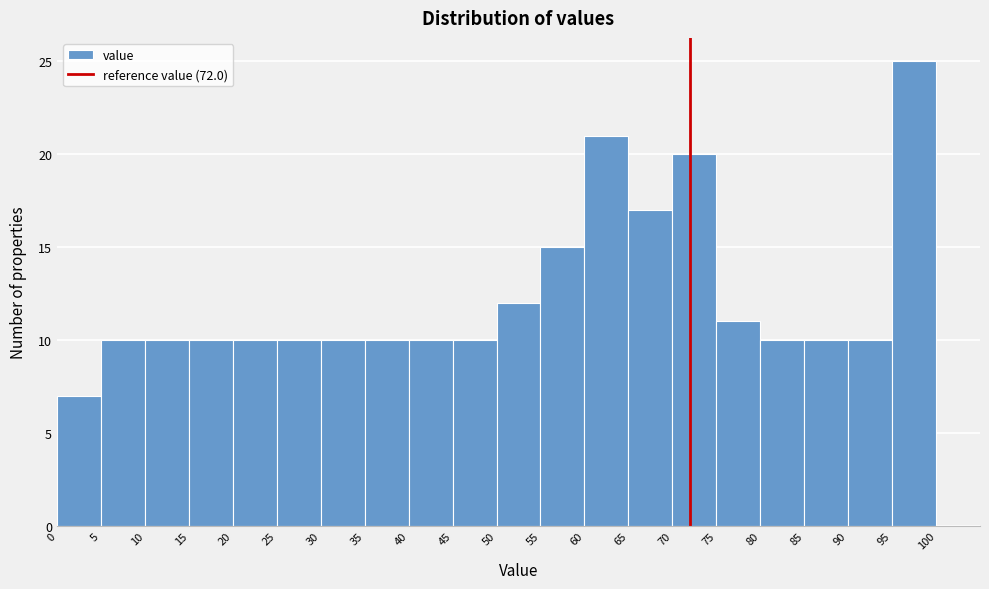

Reading left to right, list every bar in this chart as the range it spans on the x-axis followed by its height. The values are not printed on the chart, so give them approximately, as read against the axis.

0 to 5: 7
5 to 10: 10
10 to 15: 10
15 to 20: 10
20 to 25: 10
25 to 30: 10
30 to 35: 10
35 to 40: 10
40 to 45: 10
45 to 50: 10
50 to 55: 12
55 to 60: 15
60 to 65: 21
65 to 70: 17
70 to 75: 20
75 to 80: 11
80 to 85: 10
85 to 90: 10
90 to 95: 10
95 to 100: 25